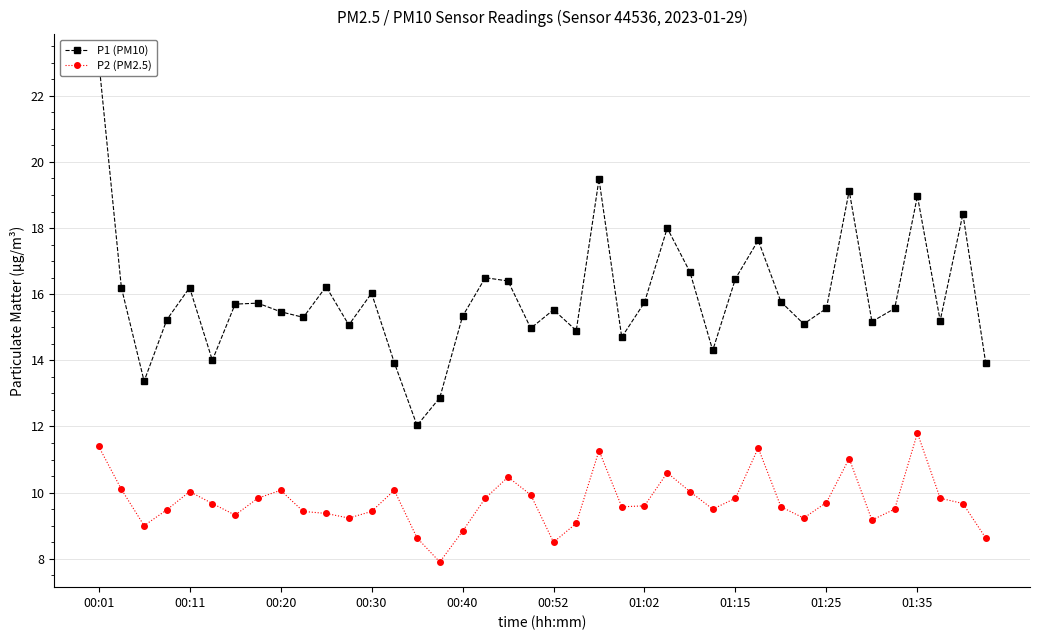

True or false: P2 (PM2.5) has a value of 15.4 at 34.

False